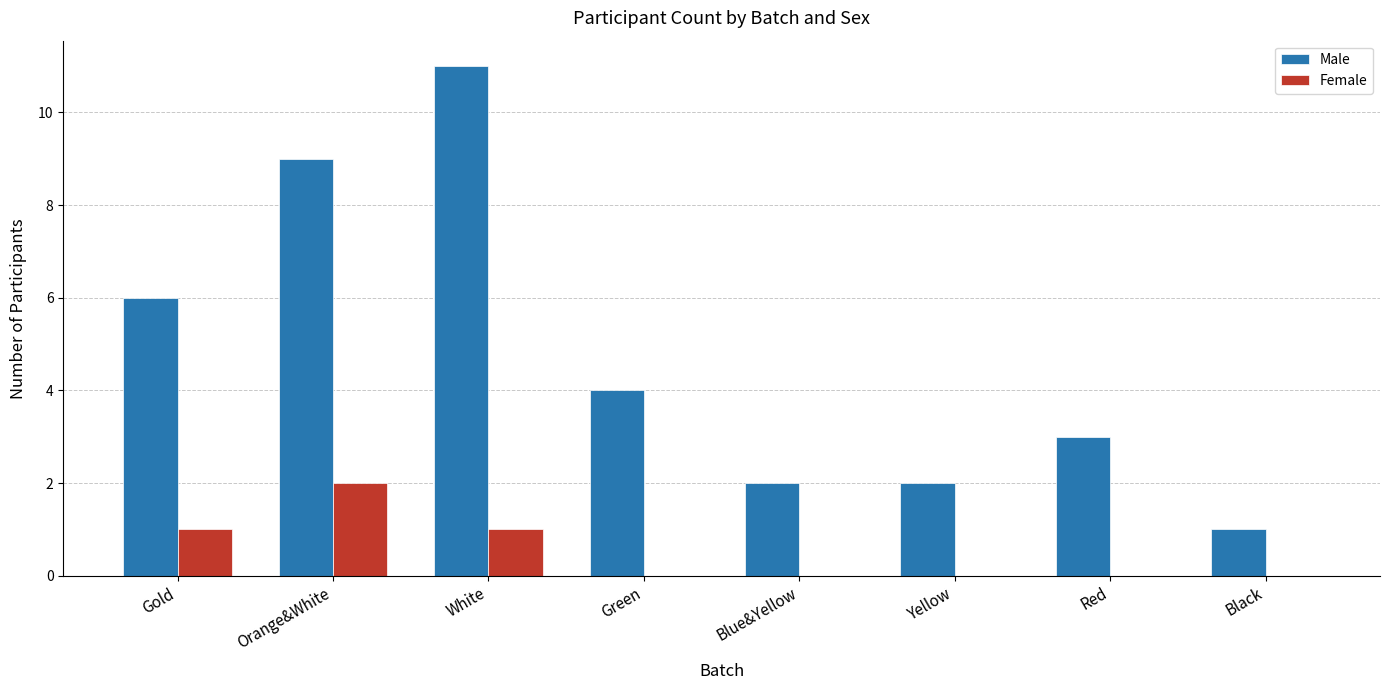

Reading left to right, what are all the values shown in this chart?

Male: Gold=6	Orange&White=9	White=11	Green=4	Blue&Yellow=2	Yellow=2	Red=3	Black=1
Female: Gold=1	Orange&White=2	White=1	Green=0	Blue&Yellow=0	Yellow=0	Red=0	Black=0